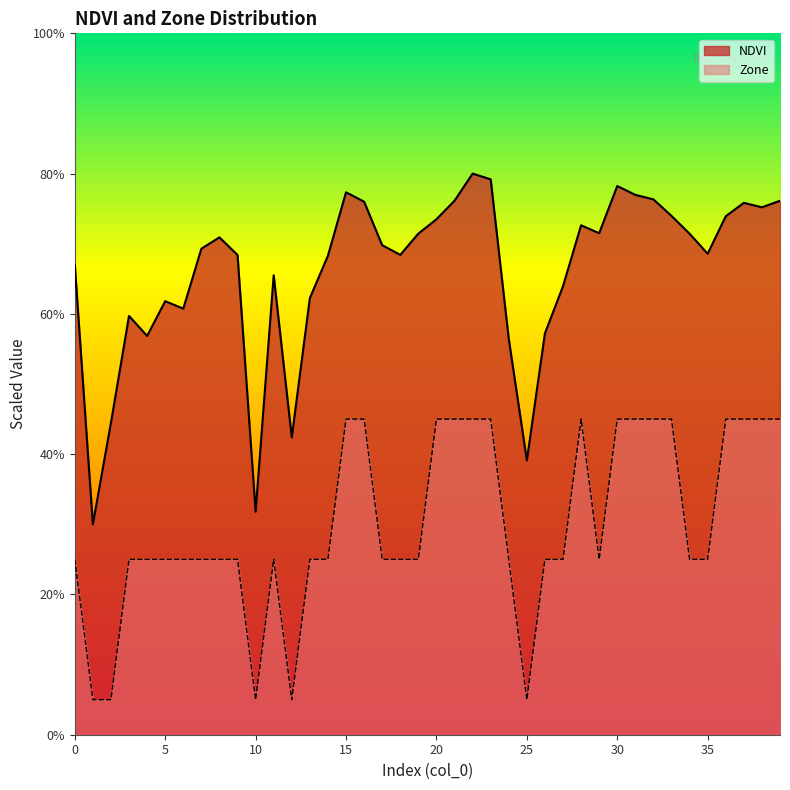

Reading left to right, what are all the values shown in this chart?

NDVI: 0.7	0.3	0.4	0.6	0.6	0.6	0.6	0.7	0.7	0.7	0.3	0.7	0.4	0.6	0.7	0.8	0.8	0.7	0.7	0.7	0.7	0.8	0.8	0.8	0.6	0.4	0.6	0.6	0.7	0.7	0.8	0.8	0.8	0.7	0.7	0.7	0.7	0.8	0.8	0.8
Zone: 0.2	0.1	0.1	0.2	0.2	0.2	0.2	0.2	0.2	0.2	0.1	0.2	0.1	0.2	0.2	0.5	0.5	0.2	0.2	0.2	0.5	0.5	0.5	0.5	0.2	0.1	0.2	0.2	0.5	0.2	0.5	0.5	0.5	0.5	0.2	0.2	0.5	0.5	0.5	0.5